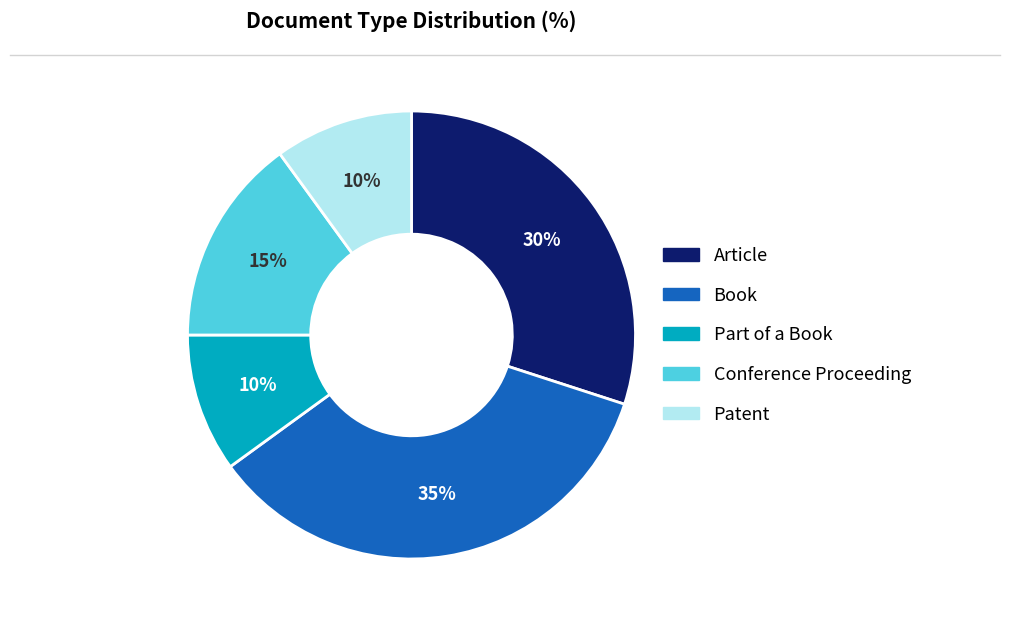

How many segments does this pie chart have?

5